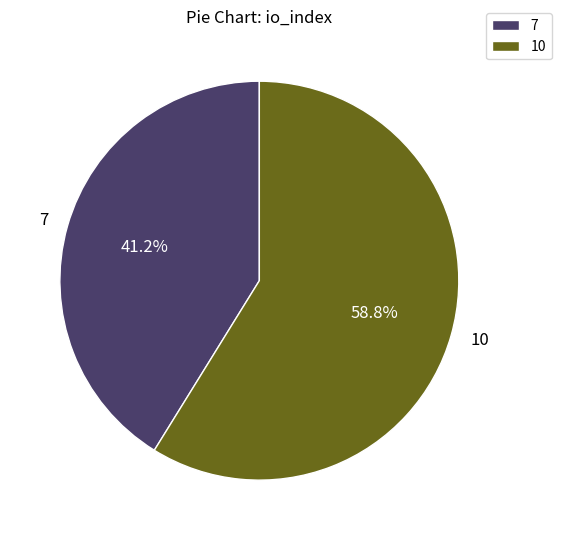

What portion of the pie excludes 7?

58.8%